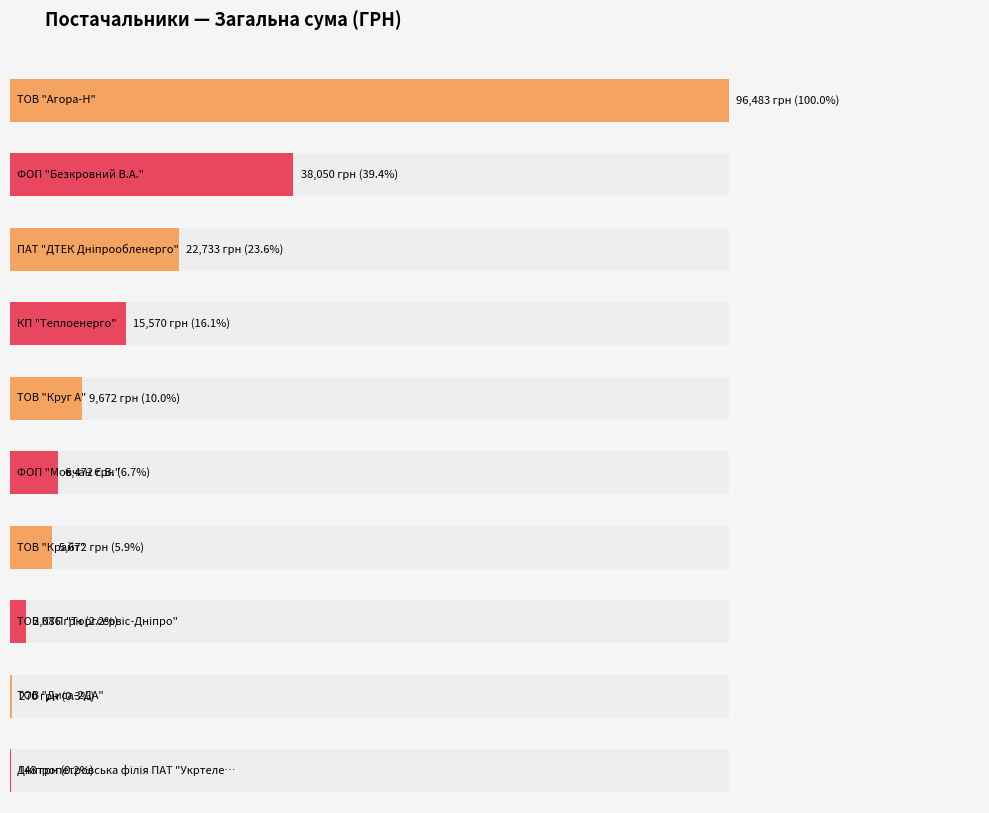

Reading left to right, extract all data points from this chart.

96483.0	38050.0	22733.0	15570.0	9672.4	6472.4	5671.6	2085.7	270.0	148.0